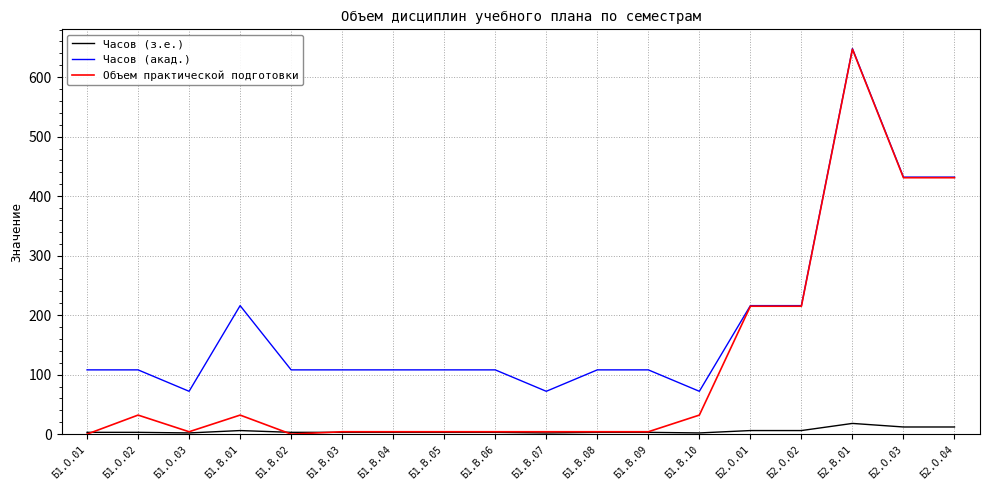

How many lines are shown in the chart?

3